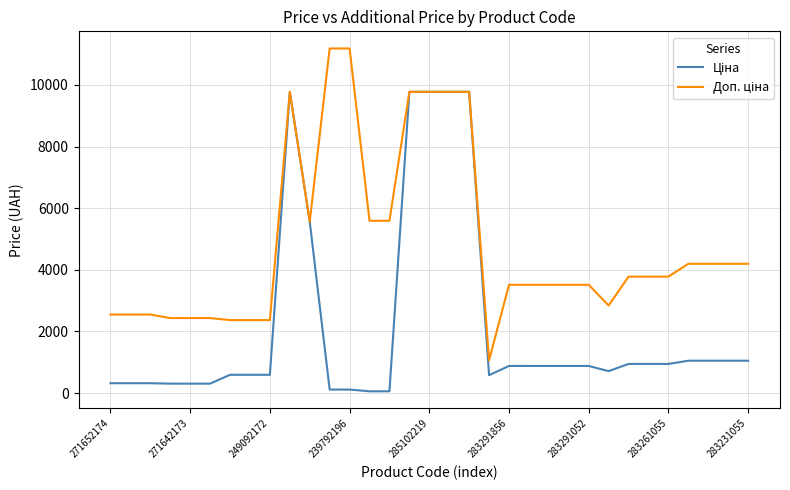

What is the maximum value shown in the chart?

11182.0